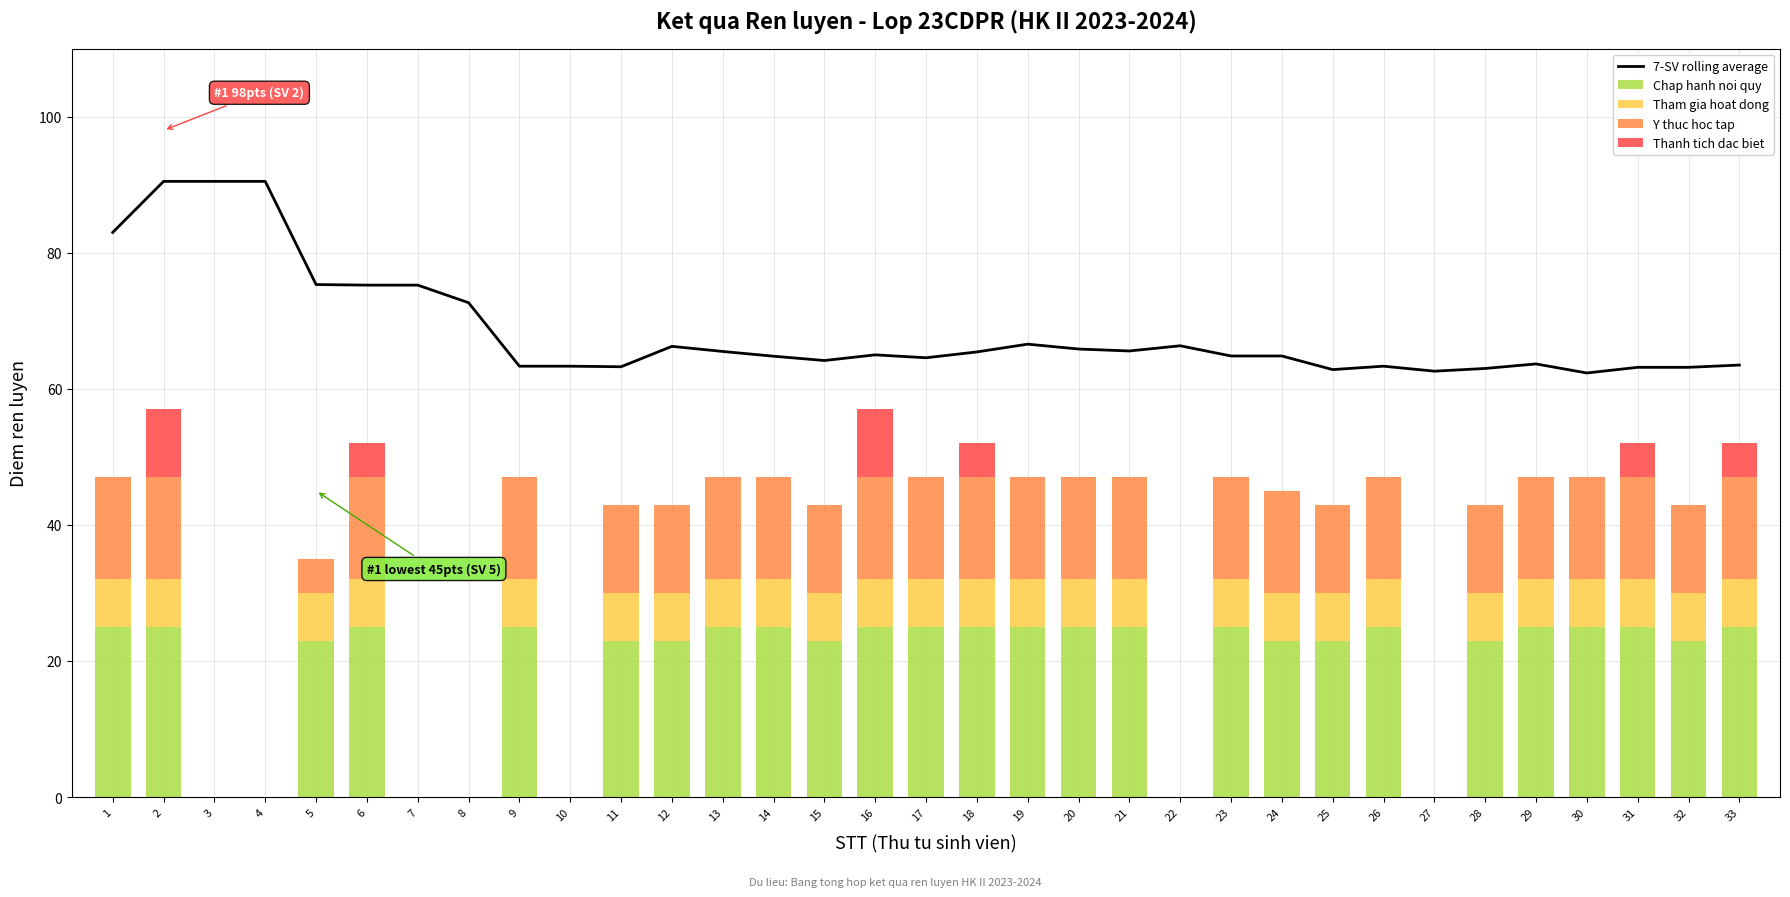

The value of Tham gia hoat dong at 27 is -3.3. True or false?

False